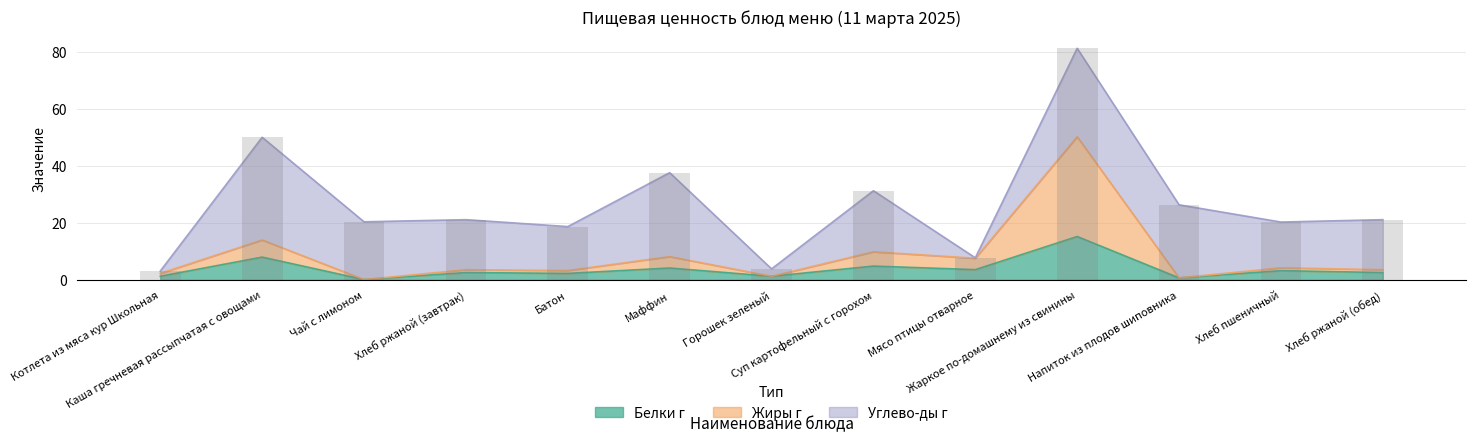

What is the approximate value of Жиры г at Котлета из мяса кур Школьная?

2.2